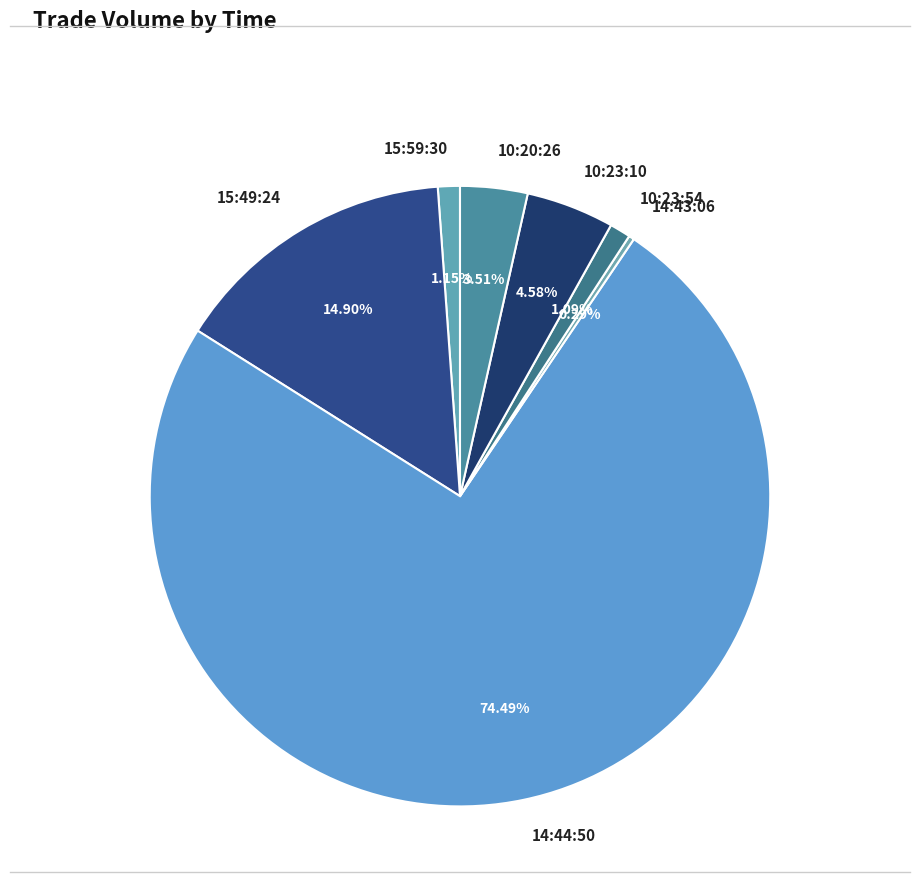

Between 15:49:24 and 10:20:26, which is larger?

15:49:24